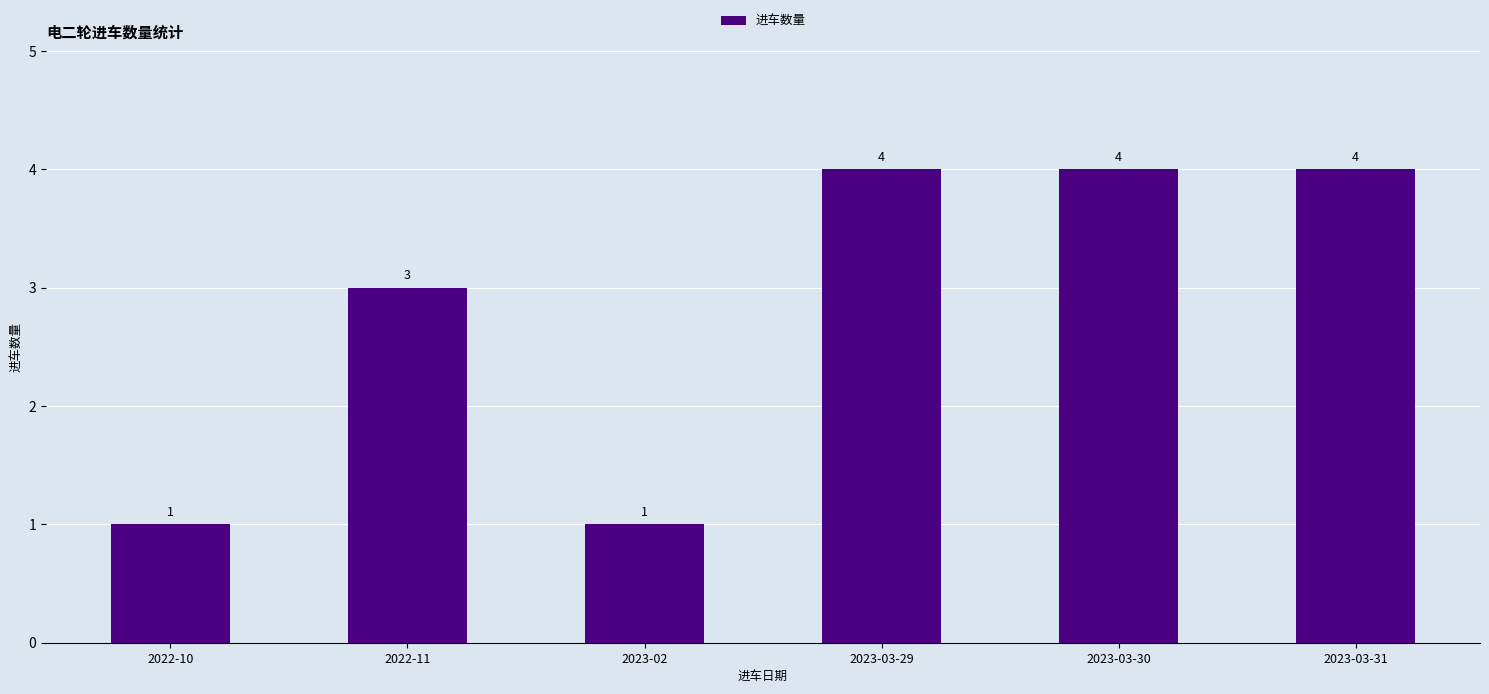

Reading left to right, list all the values displayed in this chart.

2022-10=1	2022-11=3	2023-02=1	2023-03-29=4	2023-03-30=4	2023-03-31=4